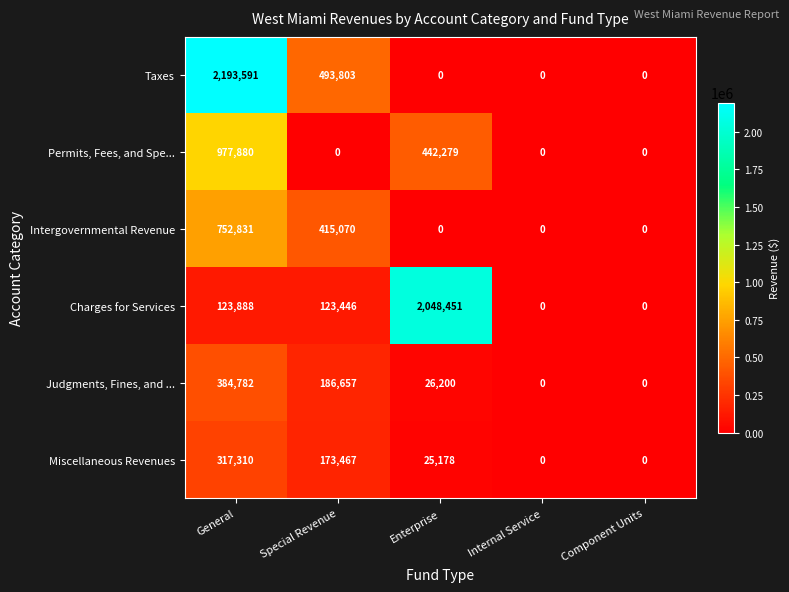

Reading right to left, transcribe all the data shown in this chart.

Taxes: Component Units=0	Internal Service=0	Enterprise=0	Special Revenue=493803	General=2193591
Permits, Fees, and Spe...: Component Units=0	Internal Service=0	Enterprise=442279	Special Revenue=0	General=977880
Intergovernmental Revenue: Component Units=0	Internal Service=0	Enterprise=0	Special Revenue=415070	General=752831
Charges for Services: Component Units=0	Internal Service=0	Enterprise=2048451	Special Revenue=123446	General=123888
Judgments, Fines, and ...: Component Units=0	Internal Service=0	Enterprise=26200	Special Revenue=186657	General=384782
Miscellaneous Revenues: Component Units=0	Internal Service=0	Enterprise=25178	Special Revenue=173467	General=317310